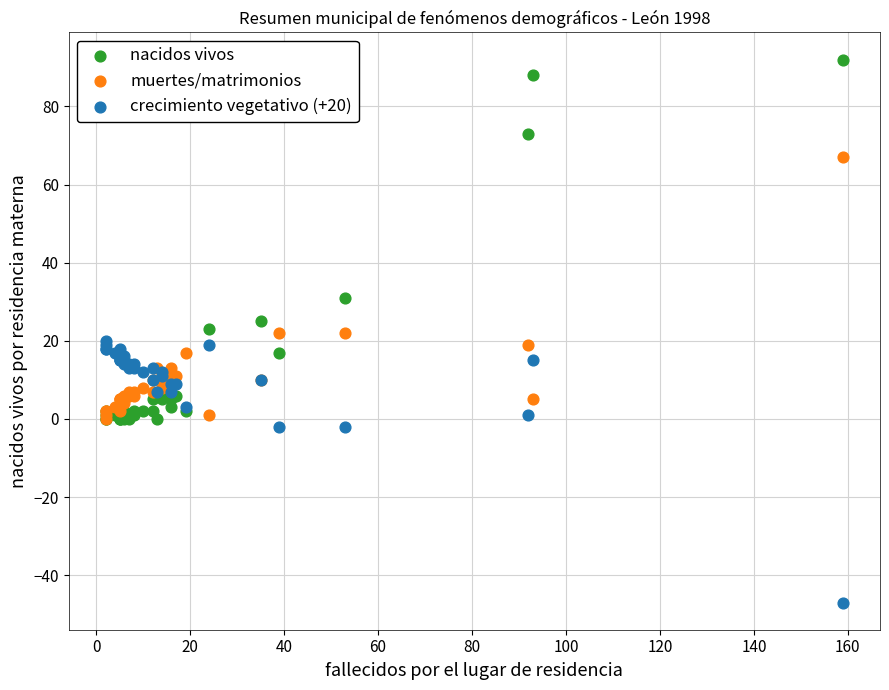

In the muertes/matrimonios series, what Y value is closest to 33?

22